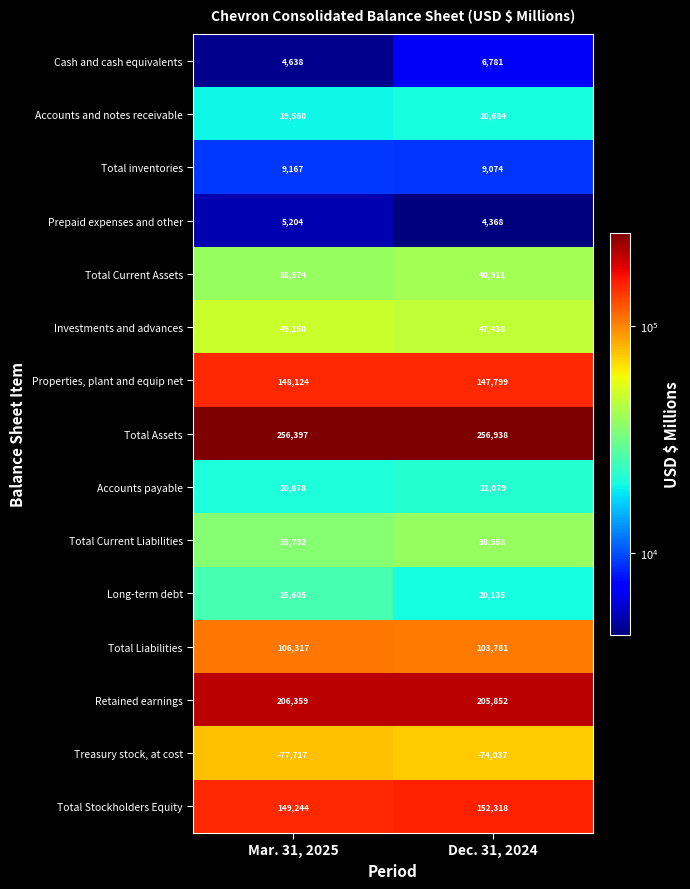

Reading left to right, extract all data points from this chart.

Cash and cash equivalents: Mar. 31, 2025=4638	Dec. 31, 2024=6781
Accounts and notes receivable: Mar. 31, 2025=19560	Dec. 31, 2024=20684
Total inventories: Mar. 31, 2025=9167	Dec. 31, 2024=9074
Prepaid expenses and other: Mar. 31, 2025=5204	Dec. 31, 2024=4368
Total Current Assets: Mar. 31, 2025=38574	Dec. 31, 2024=40911
Investments and advances: Mar. 31, 2025=49150	Dec. 31, 2024=47438
Properties, plant and equip net: Mar. 31, 2025=148124	Dec. 31, 2024=147799
Total Assets: Mar. 31, 2025=256397	Dec. 31, 2024=256938
Accounts payable: Mar. 31, 2025=20878	Dec. 31, 2024=22079
Total Current Liabilities: Mar. 31, 2025=35702	Dec. 31, 2024=38558
Long-term debt: Mar. 31, 2025=25605	Dec. 31, 2024=20135
Total Liabilities: Mar. 31, 2025=106317	Dec. 31, 2024=103781
Retained earnings: Mar. 31, 2025=206359	Dec. 31, 2024=205852
Treasury stock, at cost: Mar. 31, 2025=-77717	Dec. 31, 2024=-74037
Total Stockholders Equity: Mar. 31, 2025=149244	Dec. 31, 2024=152318